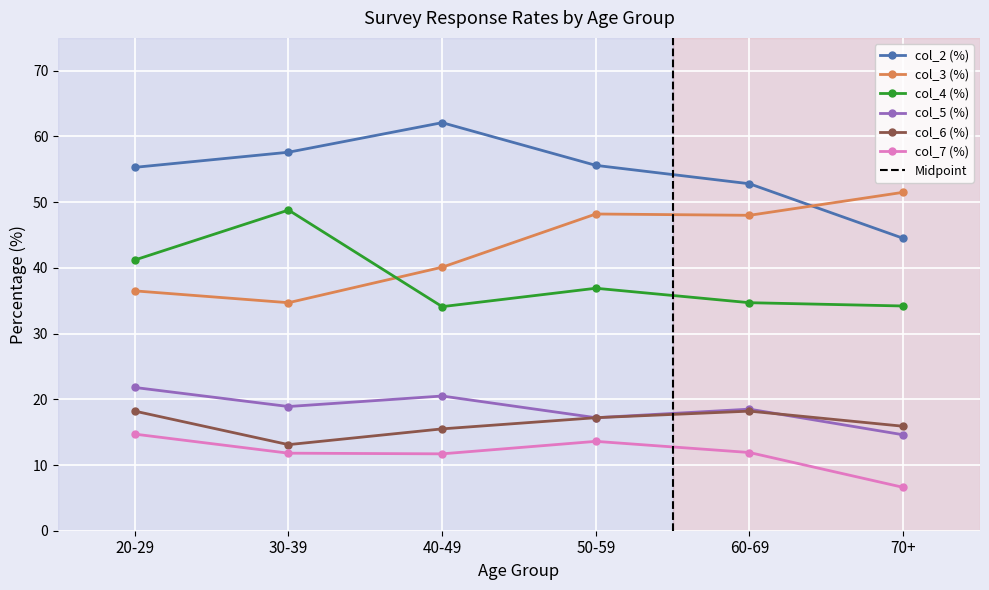

How many data points does each series have?

6